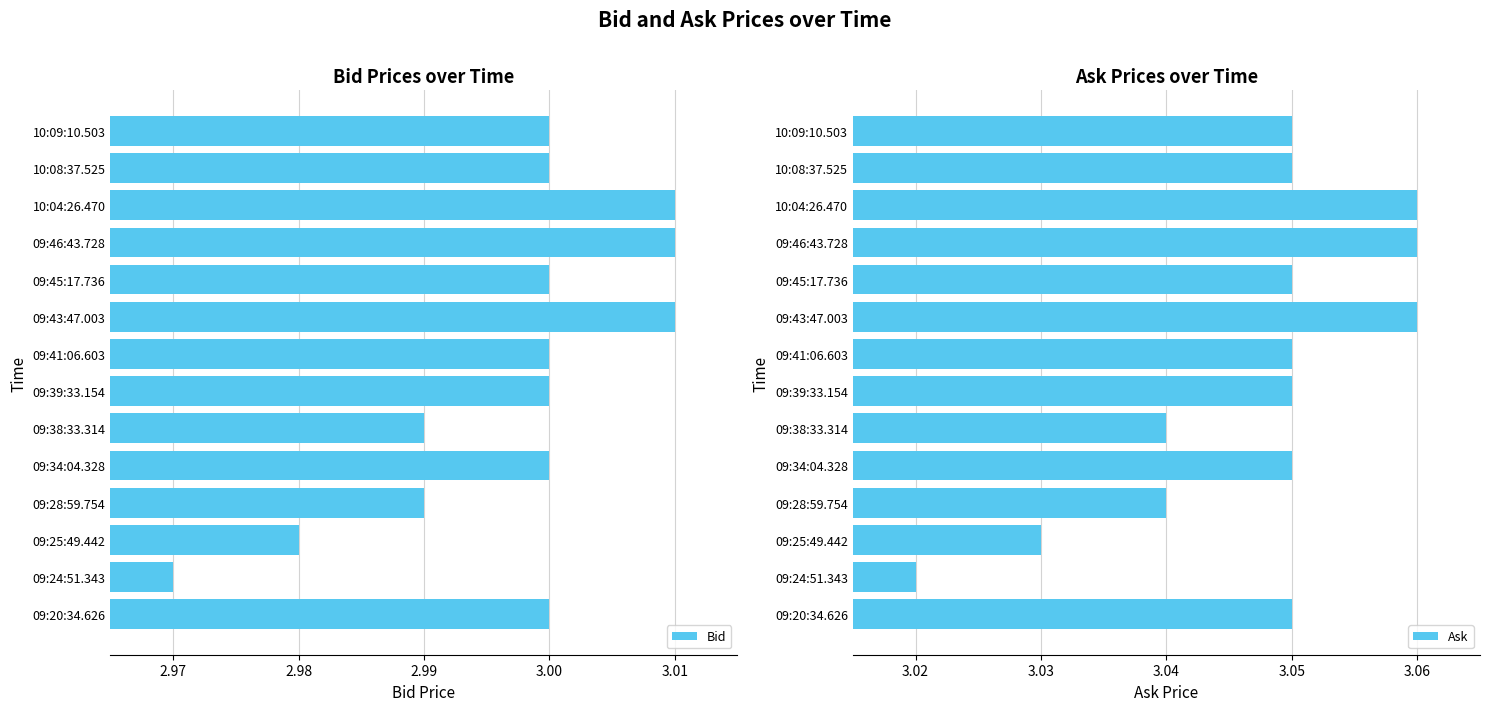

How many values in the Bid series exceed 3?

3